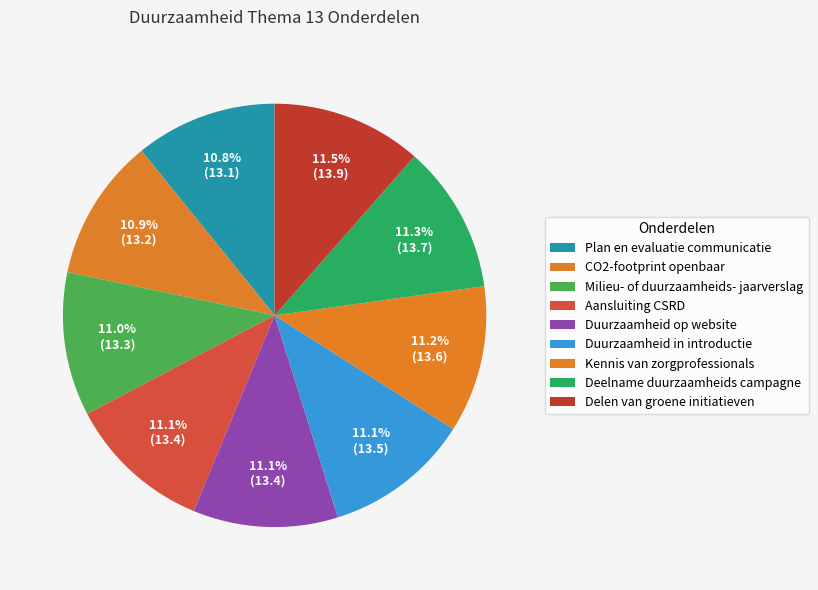

What percentage is the Duurzaamheid op website slice, to the nearest percent?

11%